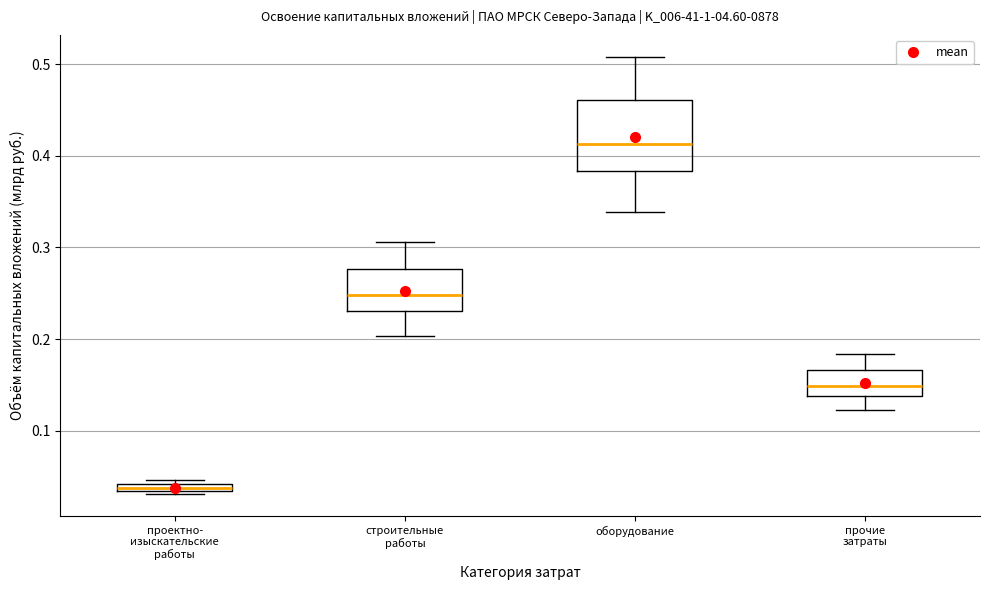

Which box is the tallest, from its lower edge to its upper edge?

оборудование